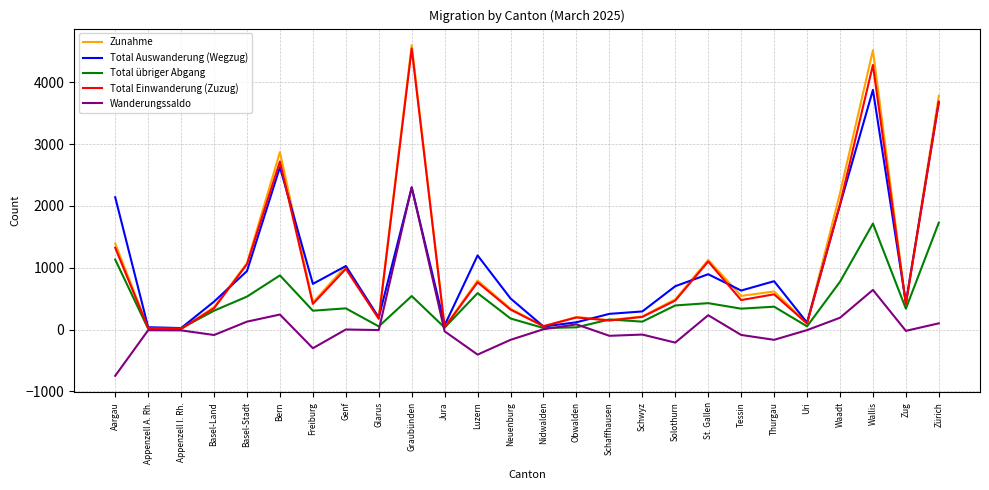

What is the minimum value shown in the chart?

-748